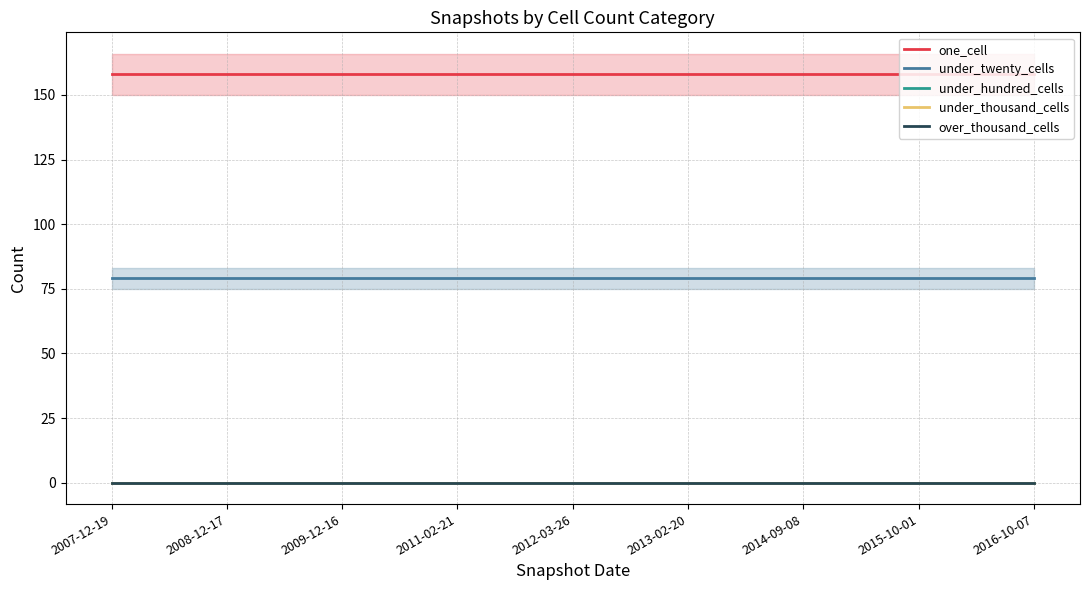

True or false: under_hundred_cells and one_cell intersect in this chart.

False